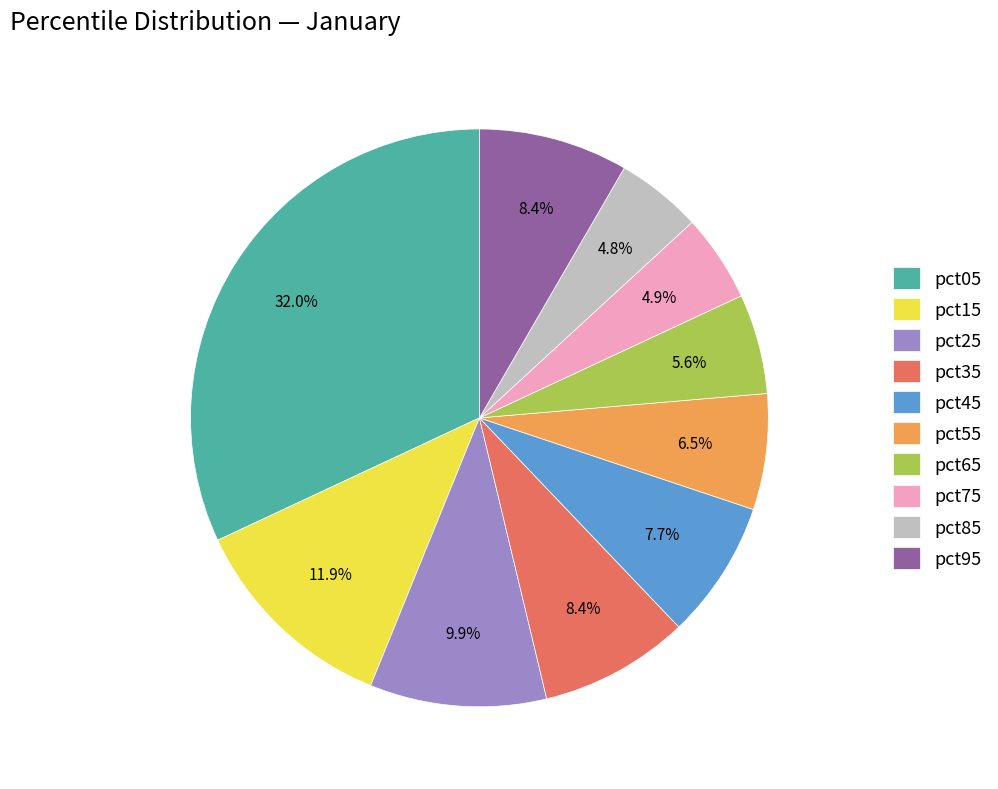

Does any single category account for the majority?

No